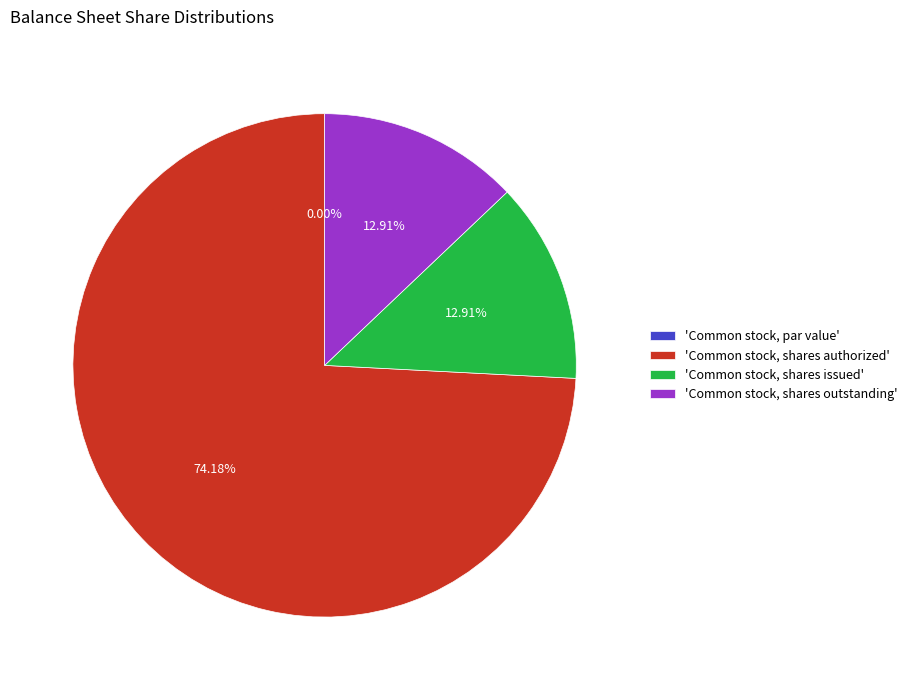

Is Common stock, par value the majority of the pie?

No